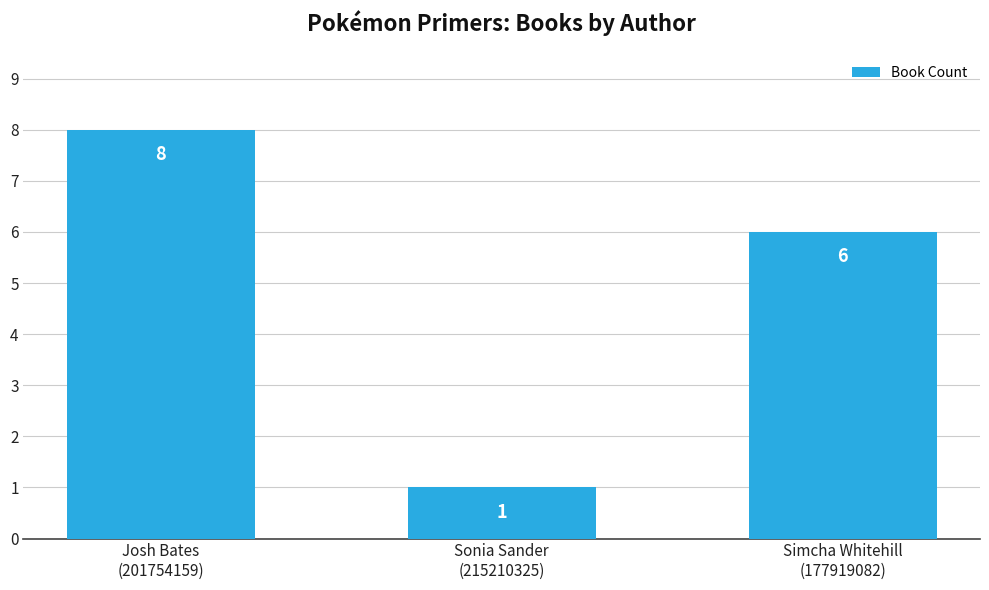

Rank the categories by value from highest to lowest.

Josh Bates
(201754159), Simcha Whitehill
(177919082), Sonia Sander
(215210325)